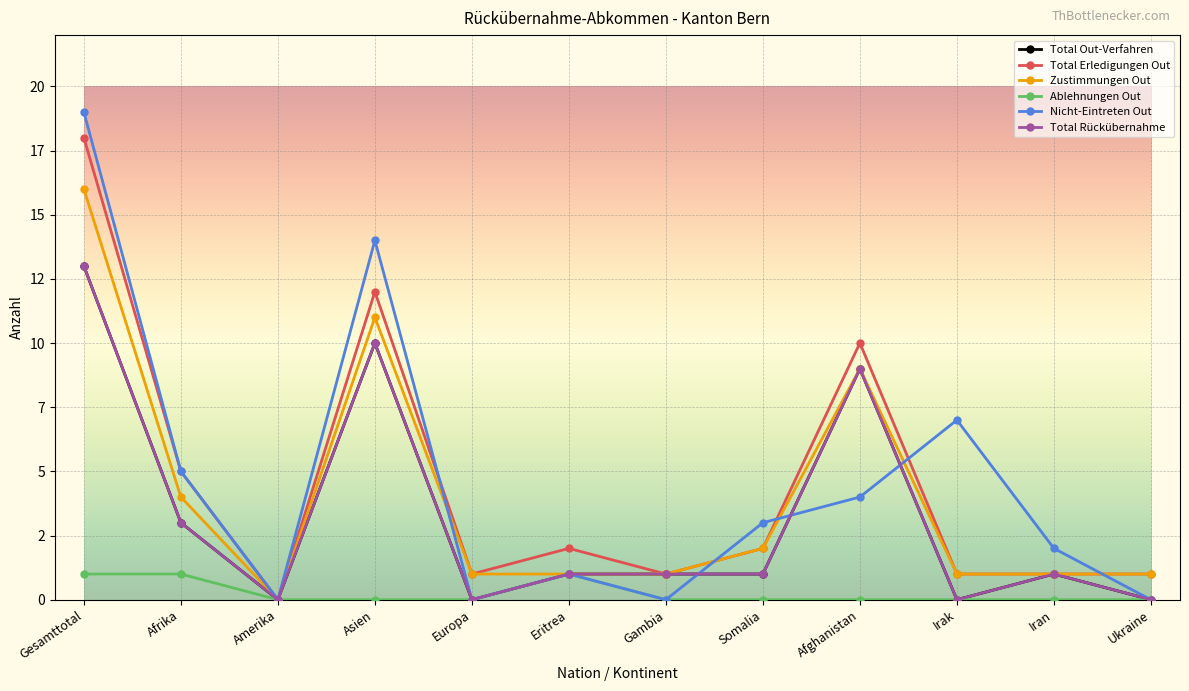

The Ablehnungen Out series shows 1 at Afrika. True or false?

True